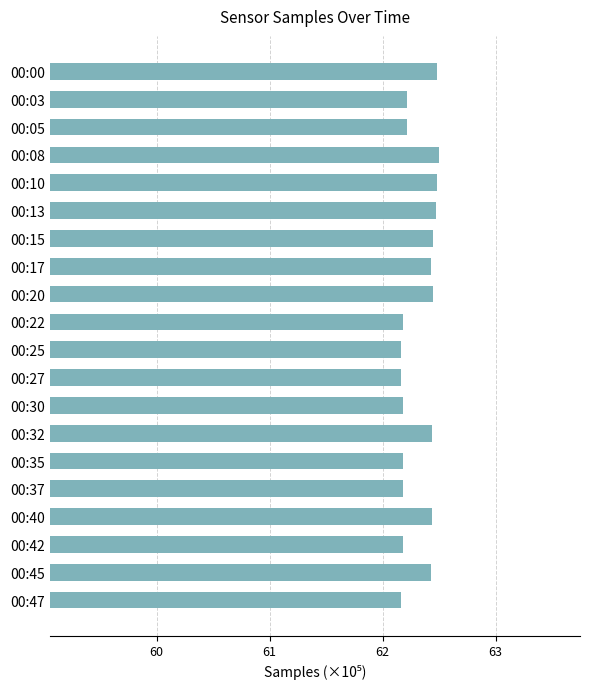

The chart shows a value of 25.6 at 00:27. True or false?

False